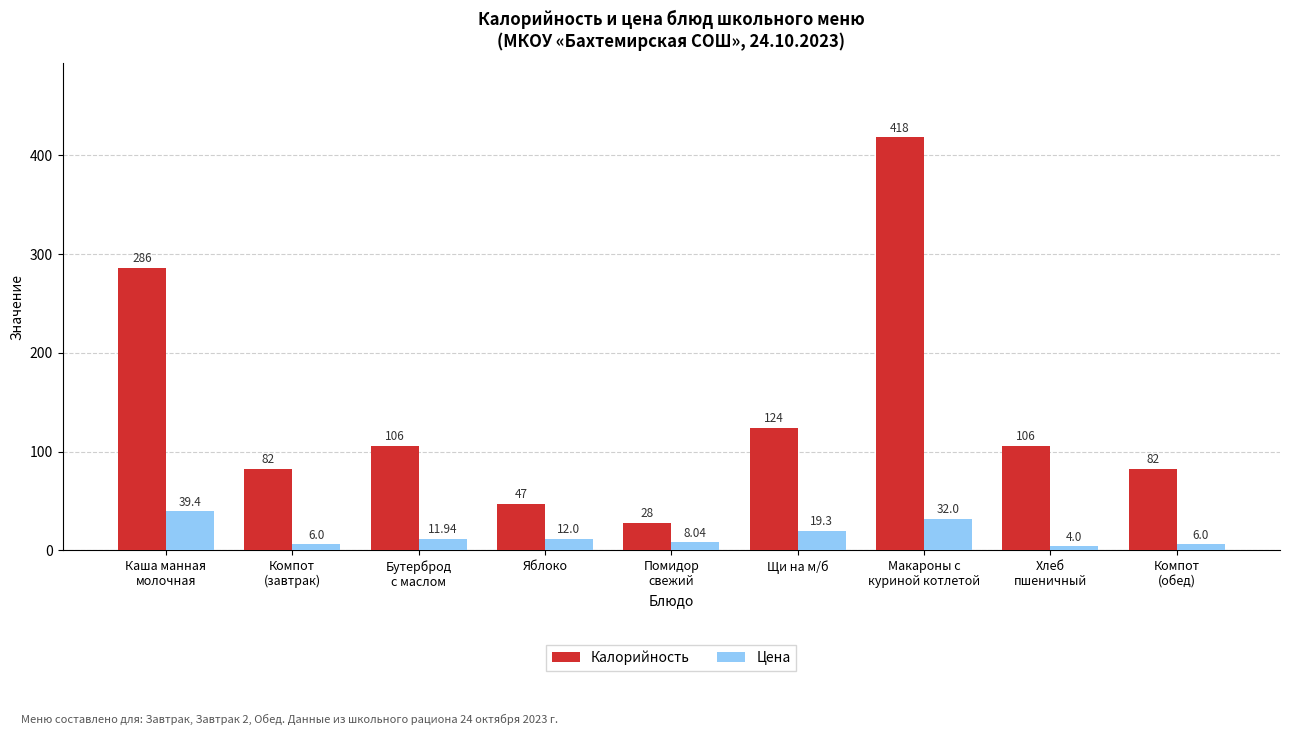

True or false: Цена has a value of 39.4 at Каша манная
молочная.

True